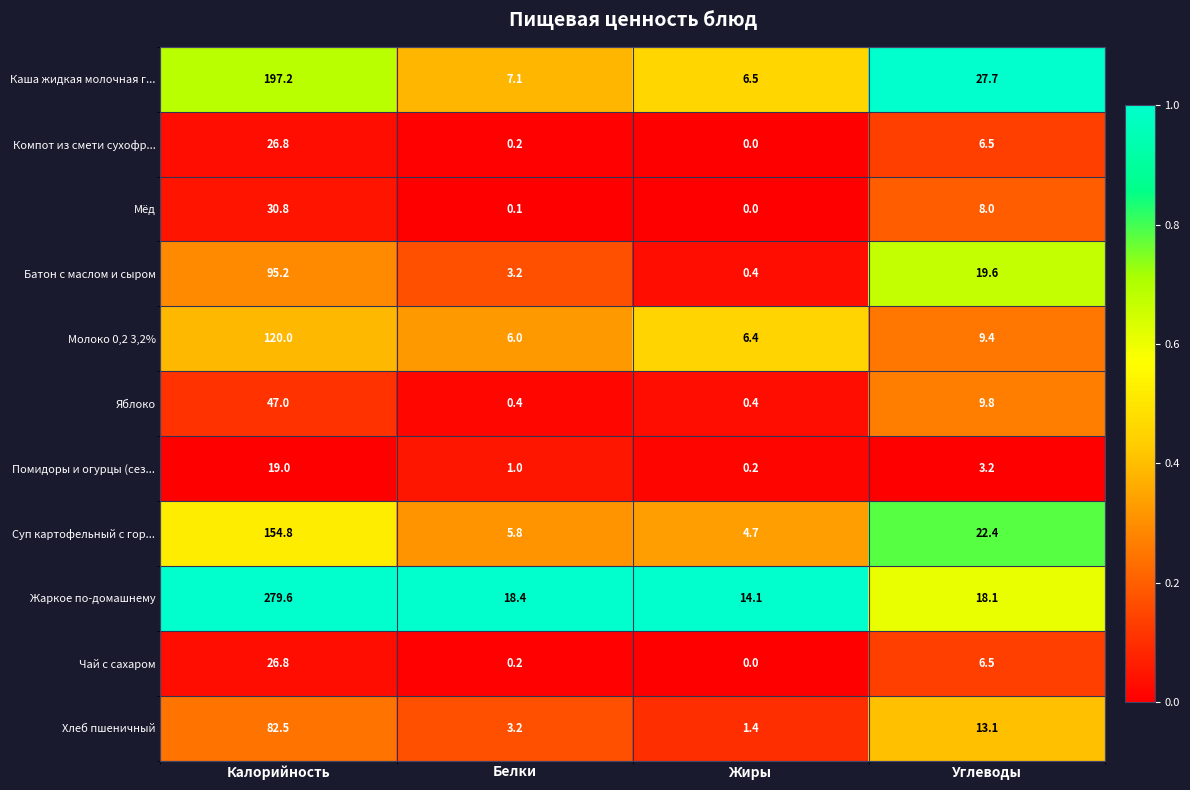

Which series has the largest total across all categories?

Жаркое по-домашнему